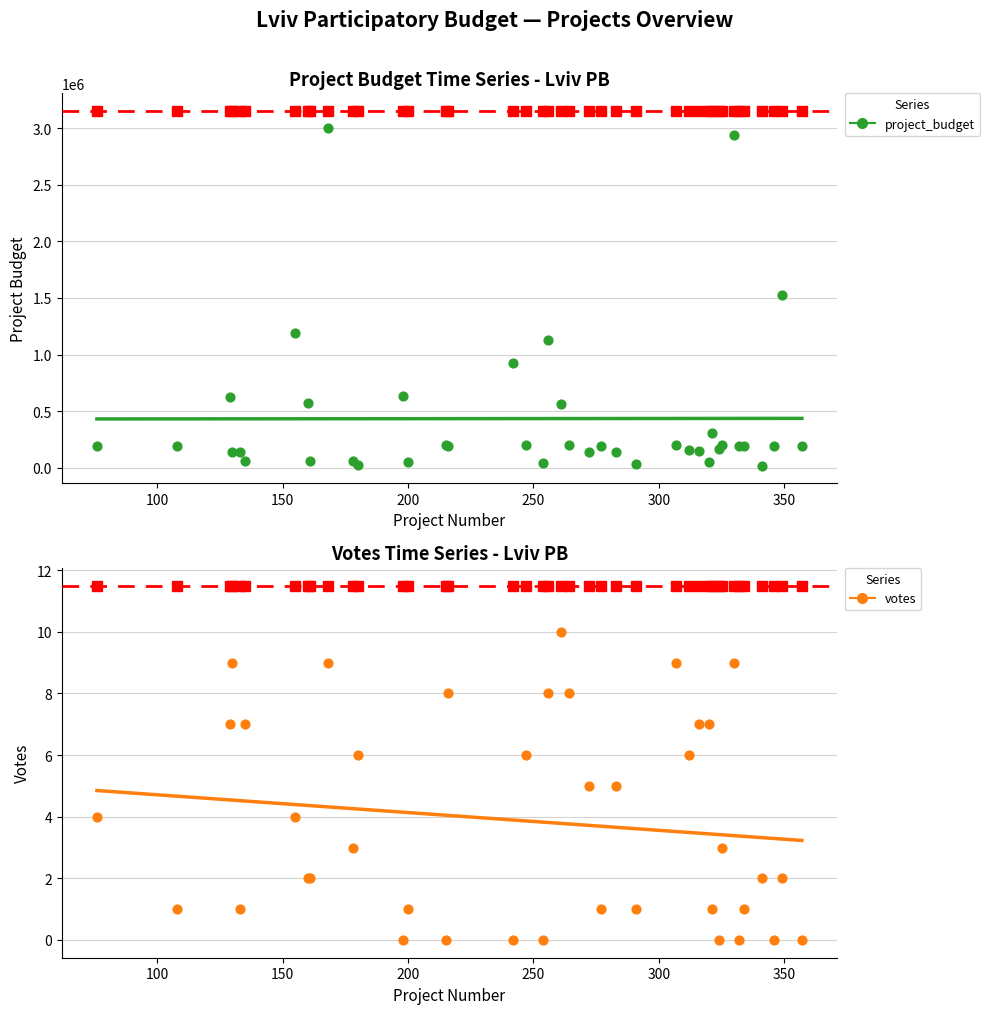

Which series contains the highest Y value?

project_budget